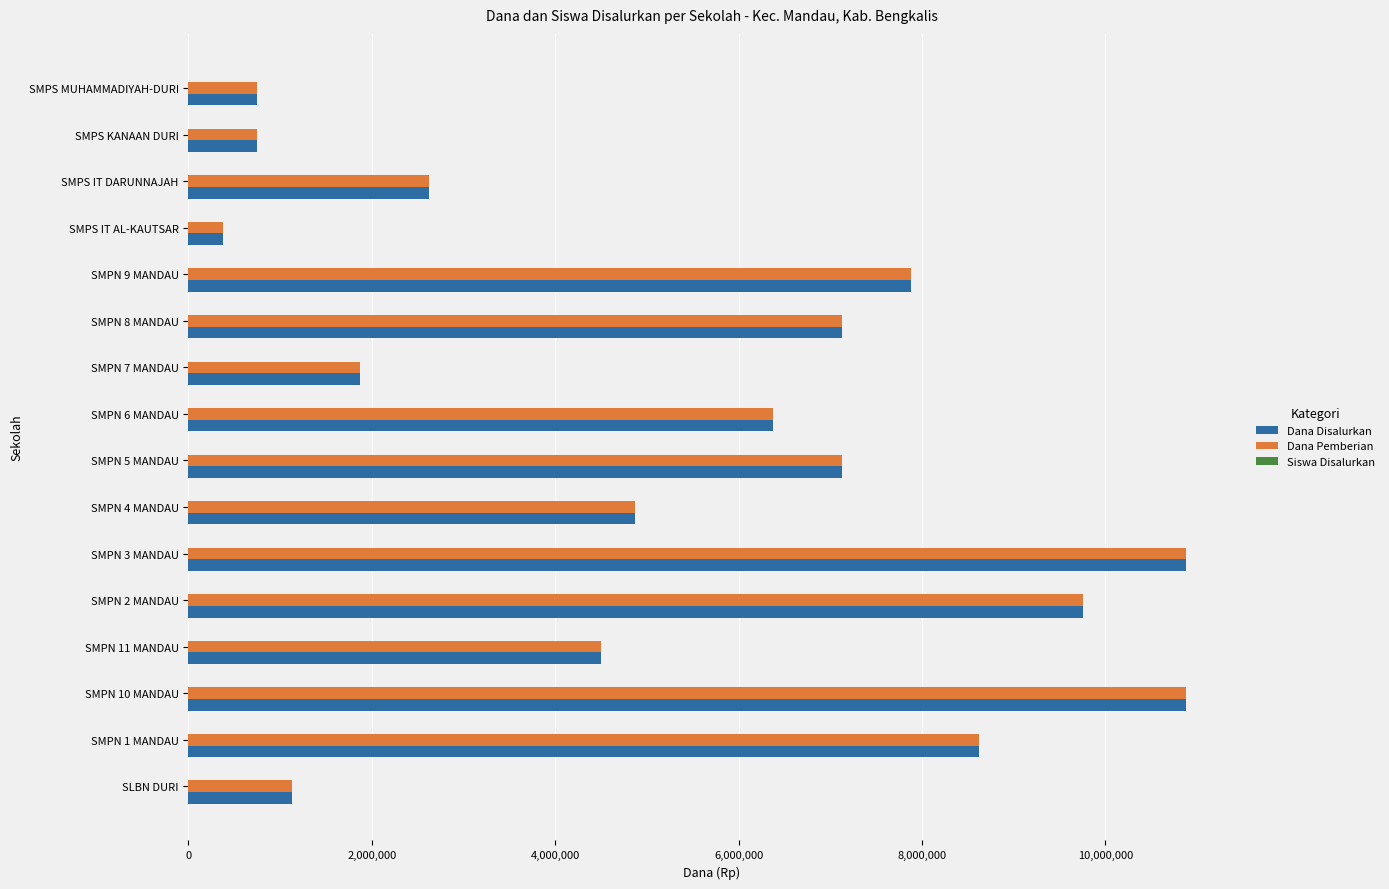

What is the greatest value displayed?

10875000